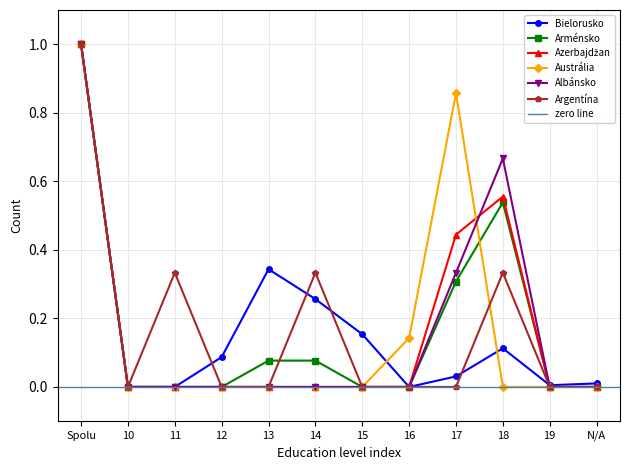

What is the label of the 9th point from the right?

12